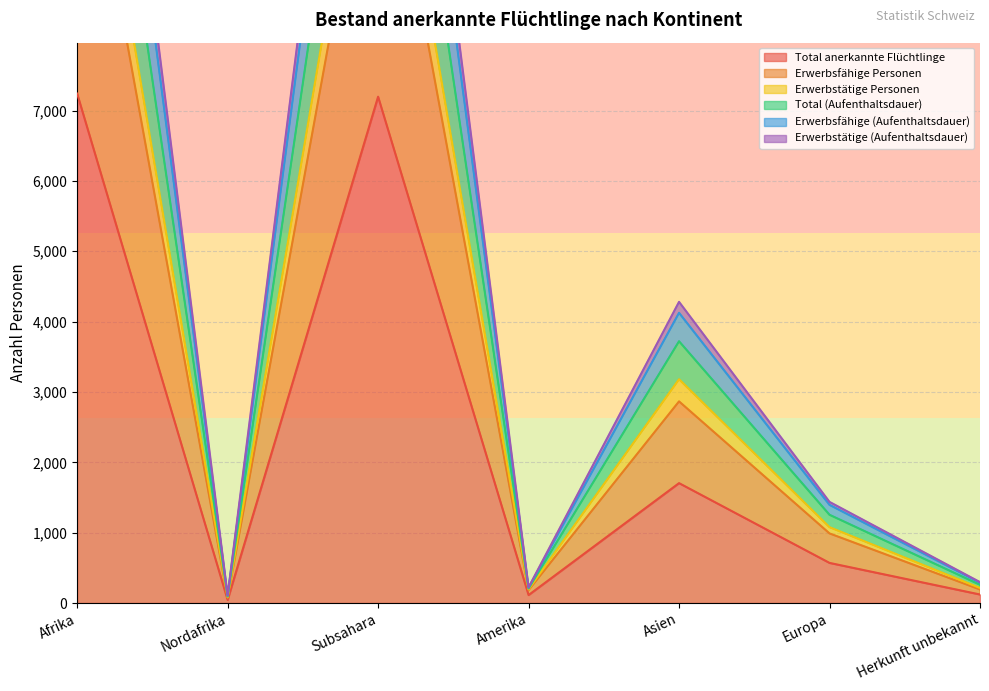

How many distinct data groups are displayed?

6